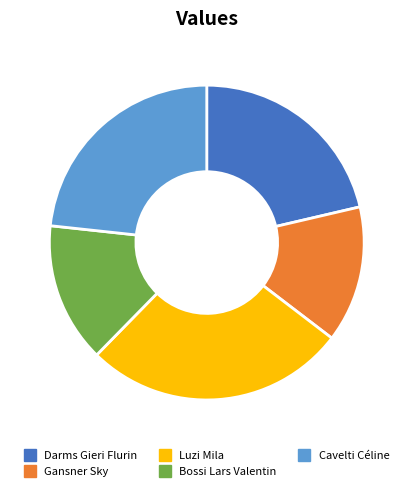

Which has a higher value, Darms Gieri Flurin or Luzi Mila?

Luzi Mila